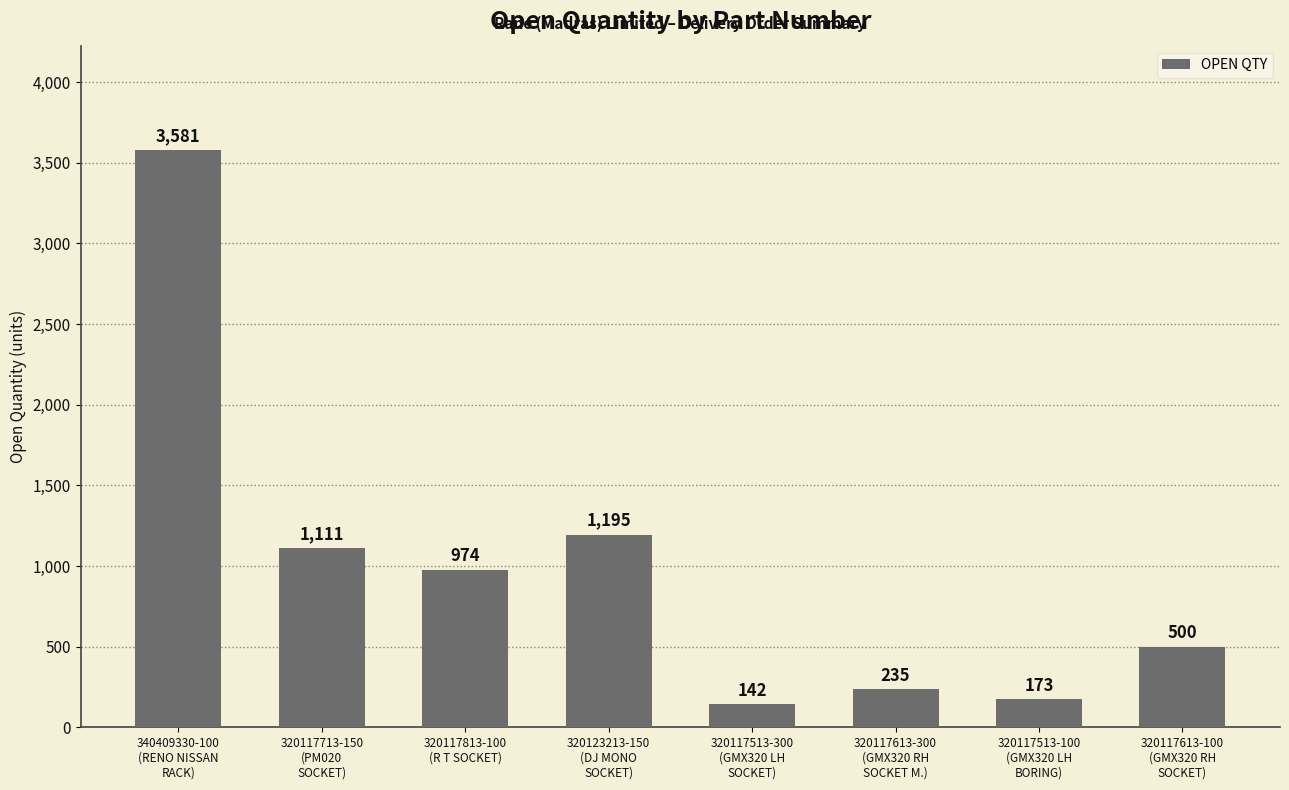

Reading left to right, what are all the values shown in this chart?

3581	1111	974	1195	142	235	173	500